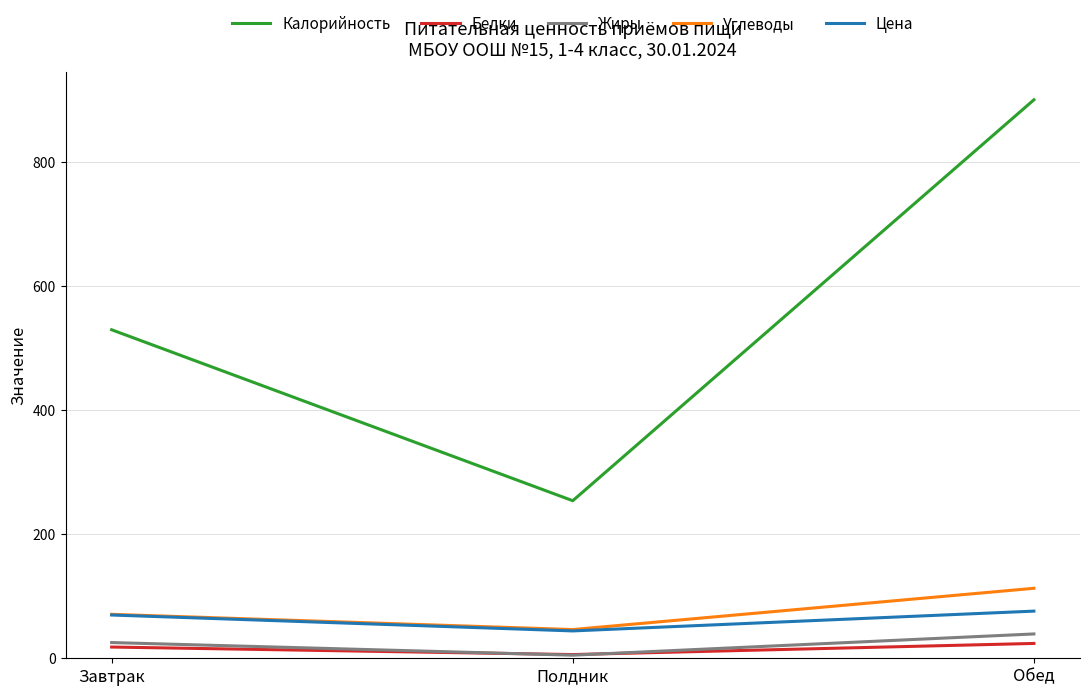

Which series has the widest spread of values?

Калорийность